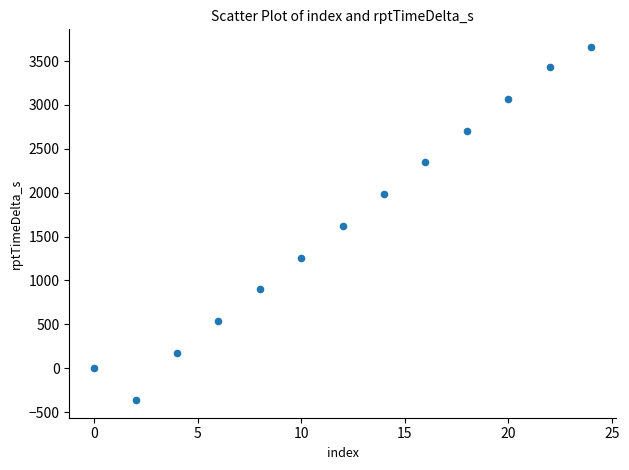

What is the range of Y values (max minus min)?

4024